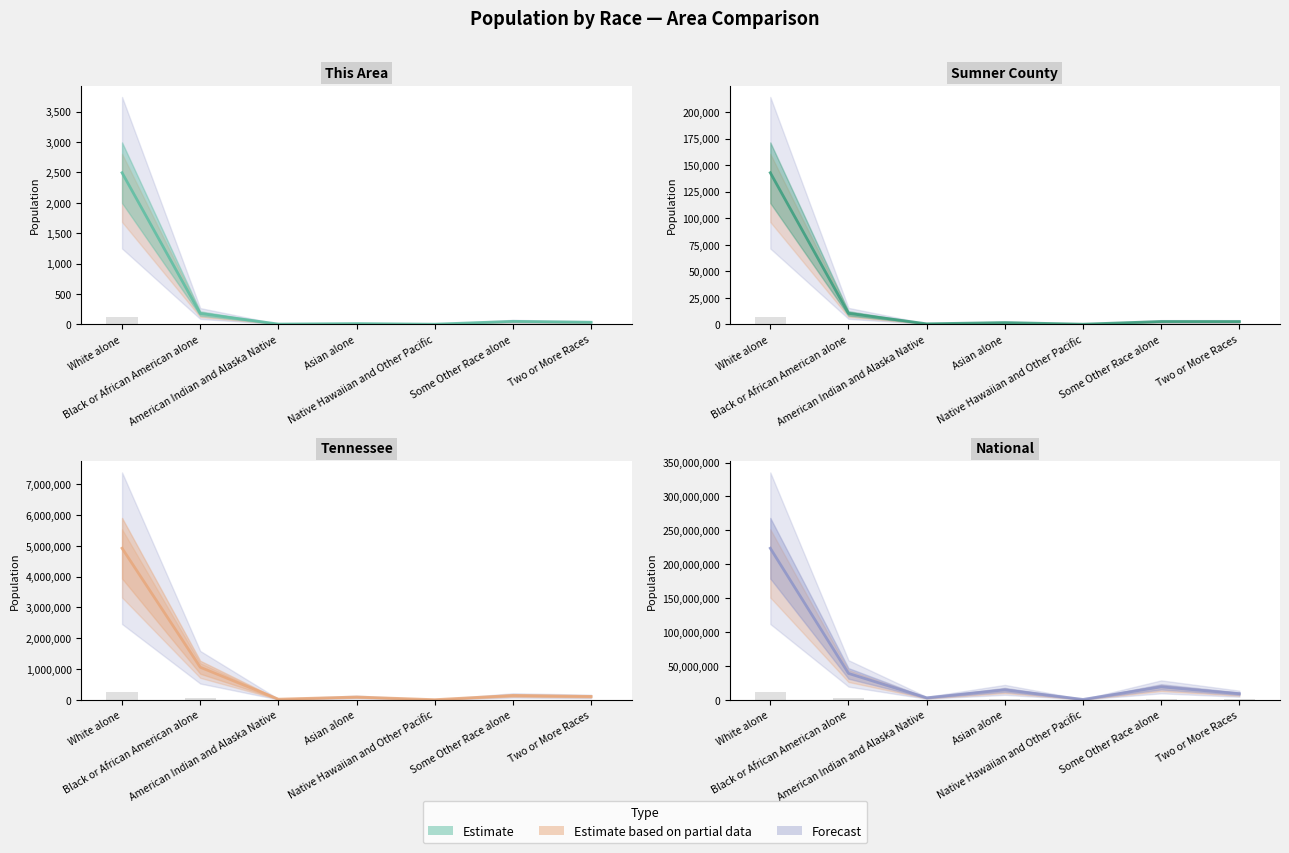

Between Black or African American alone and Two or More Races, which series saw the biggest shift?

National